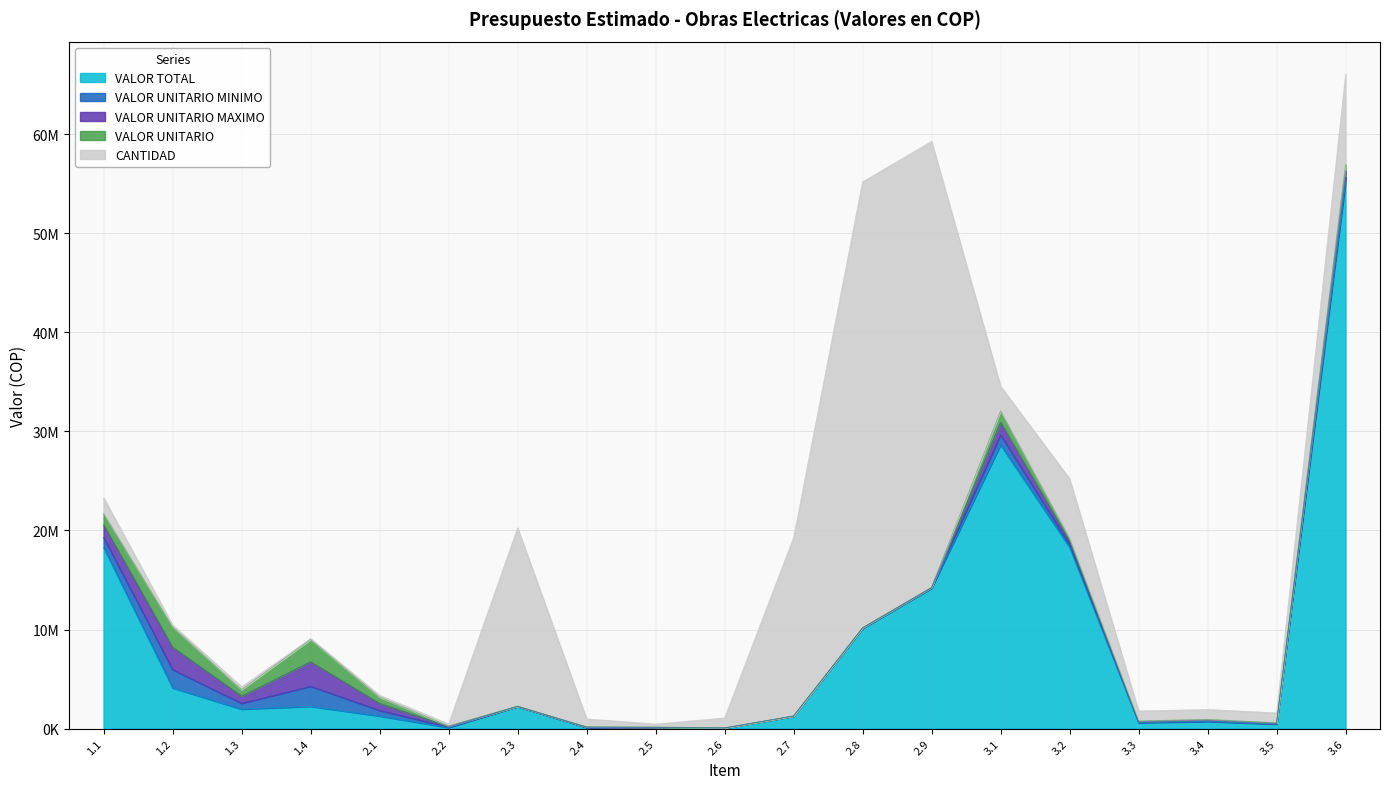

Rank the categories by VALOR TOTAL value from highest to lowest.

3.6, 3.1, 3.2, 1.1, 2.9, 2.8, 1.2, 1.4, 2.3, 1.3, 2.1, 2.7, 3.4, 3.3, 3.5, 2.4, 2.2, 2.5, 2.6